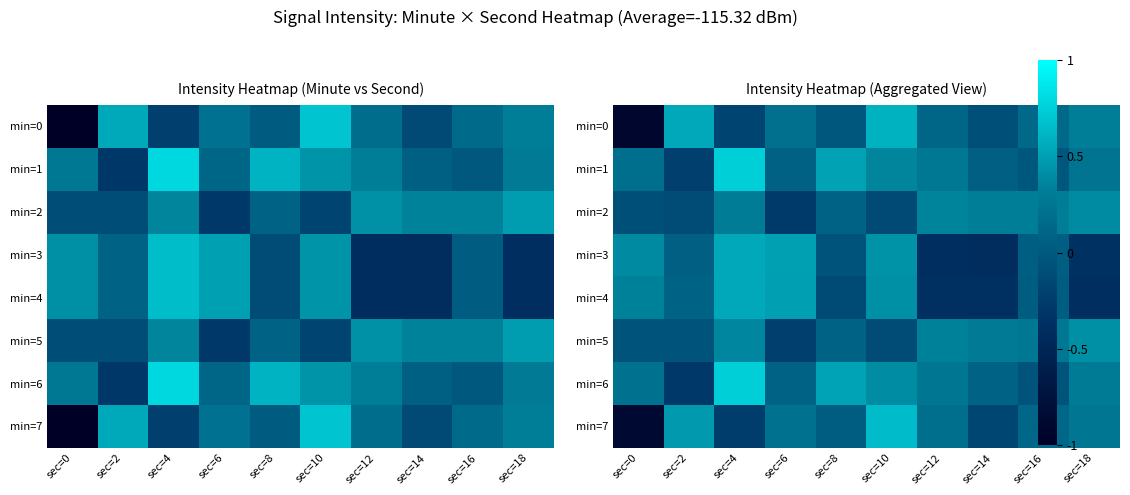

The value of min=3 at sec=12 is -0.2. True or false?

False